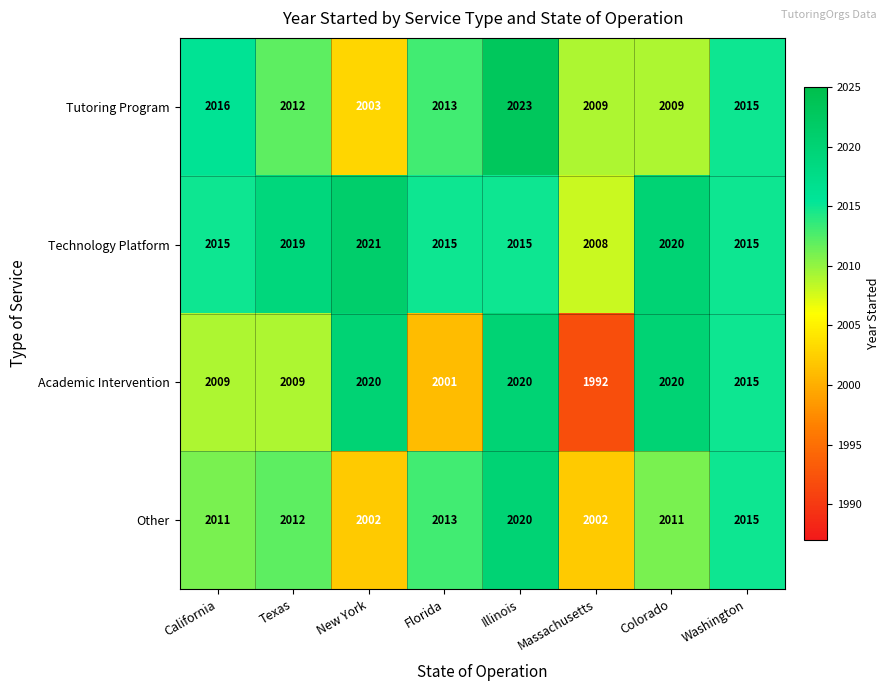

What is the approximate value of Tutoring Program at Washington, to the nearest 5?

2015